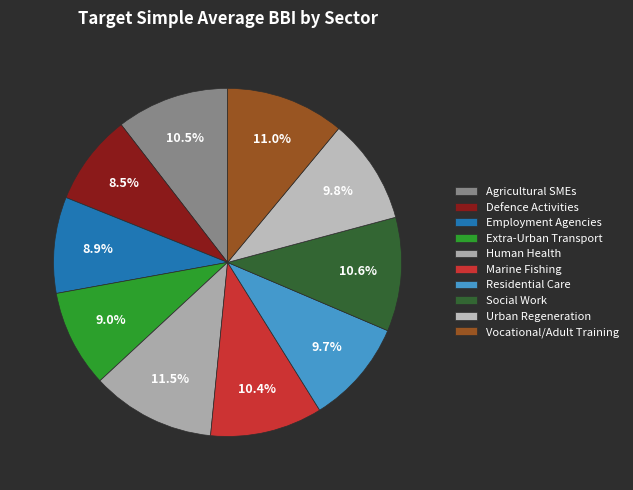

How much of the chart is everything except Agricultural SMEs?

89.5%